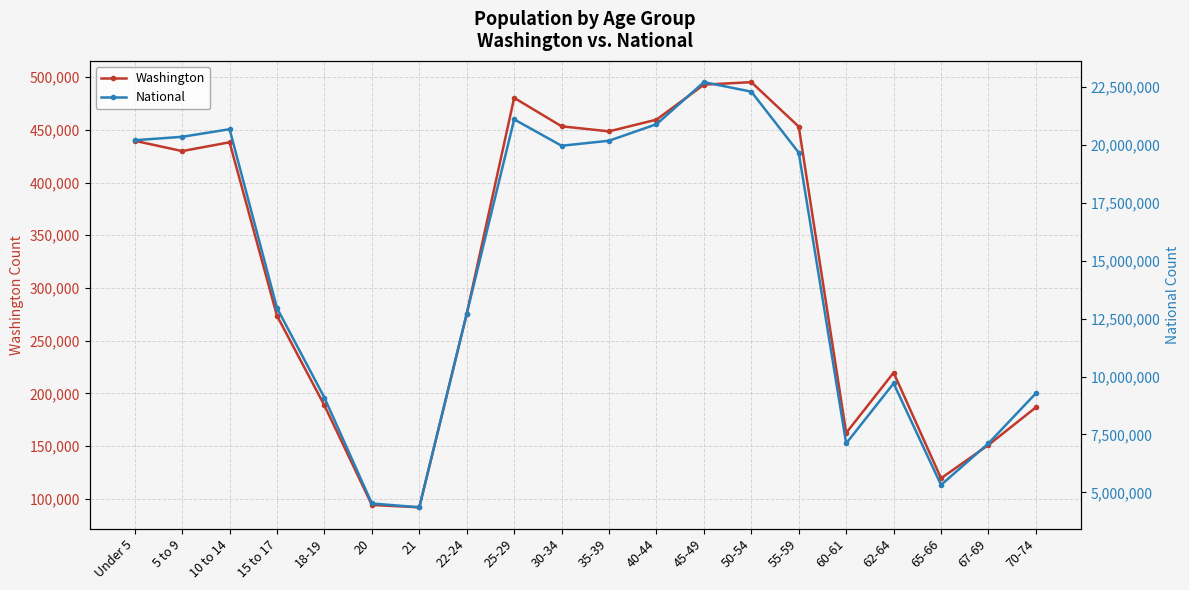

Where is Washington nearest to the value 293589?

22-24